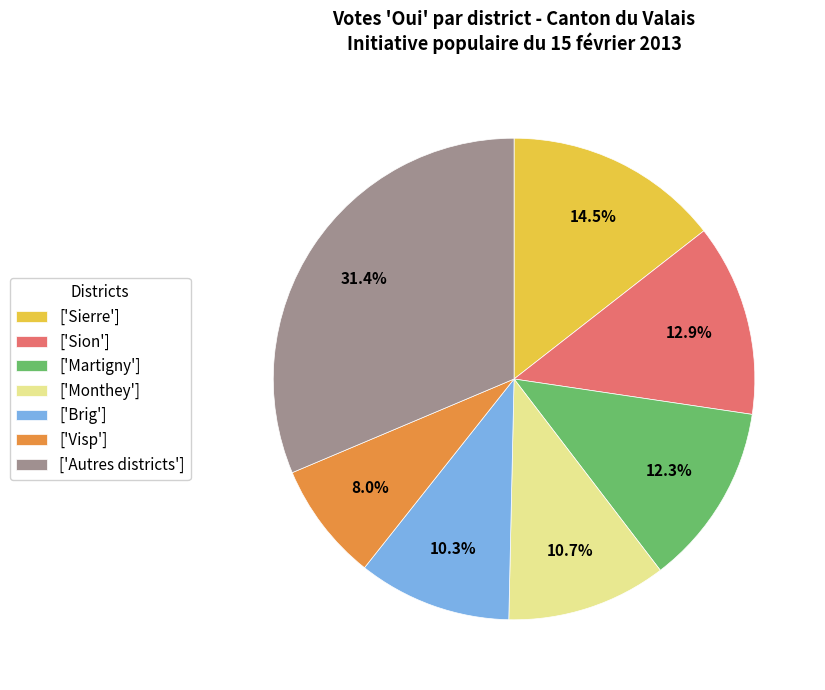

Is ['Monthey'] the majority of the pie?

No